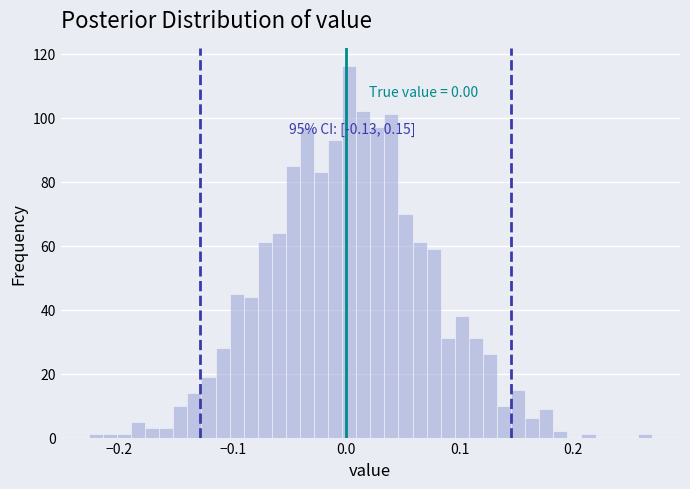

Read against the x-axis, roughly where is the centre of the tallest bar?

0.00